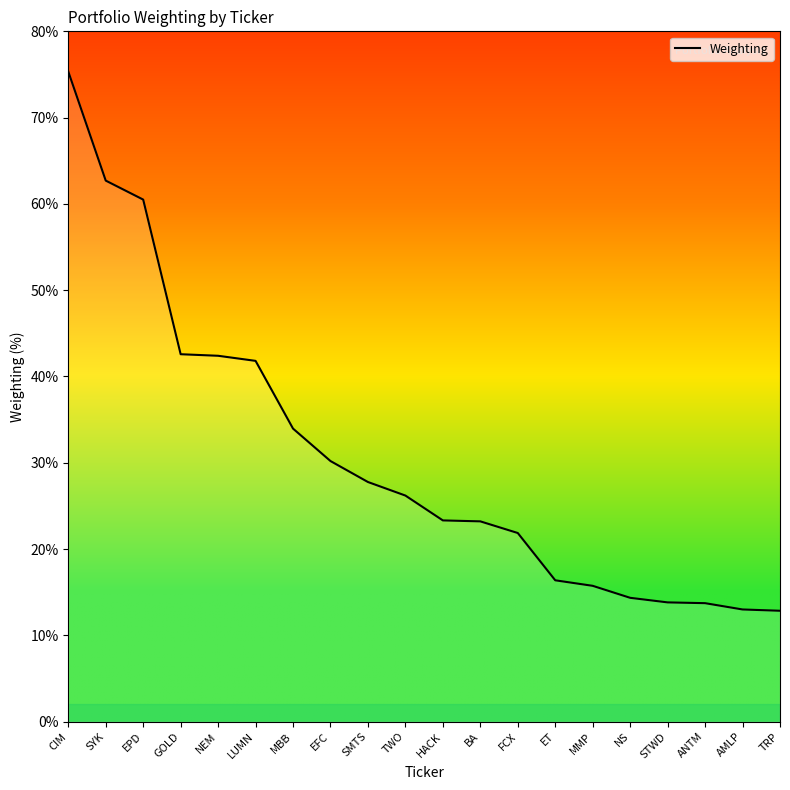

What is the ratio of the value at SMTS to the value at ET?

1.7